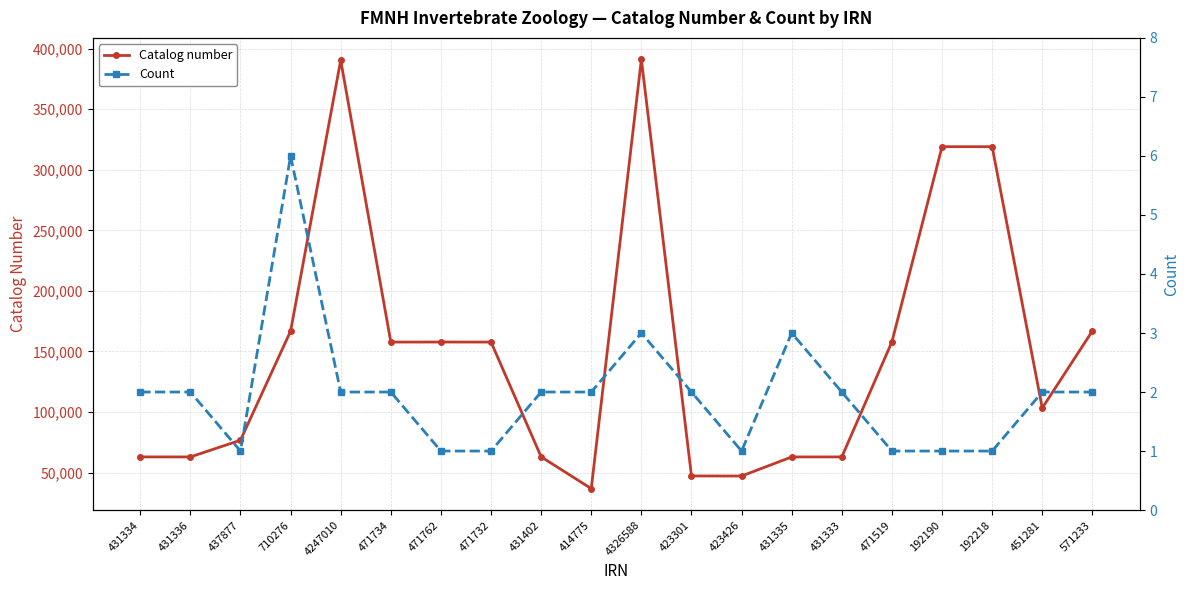

Which series has the largest range (max minus min)?

Catalog number